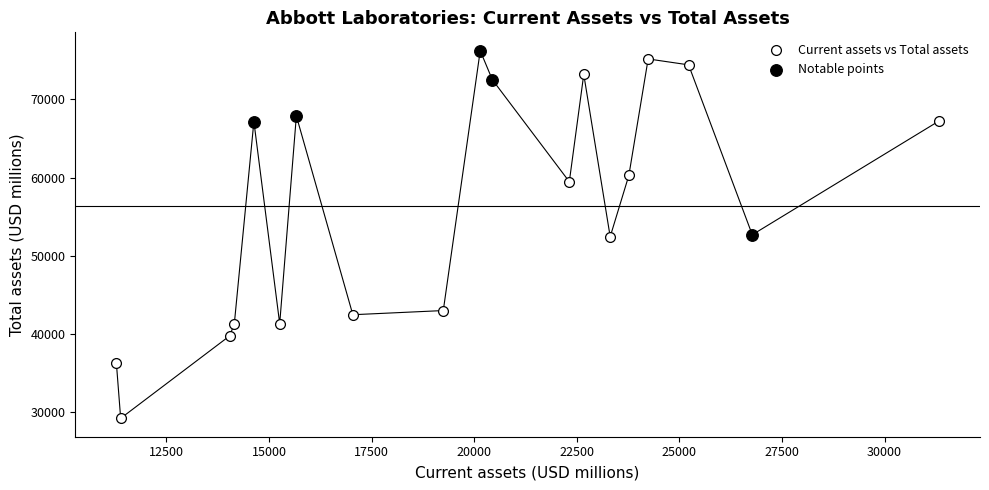

Which series reaches the maximum Y coordinate?

Notable points